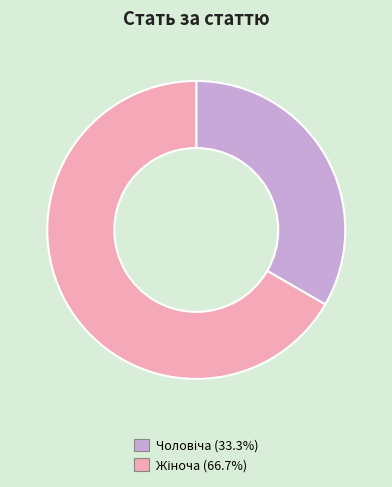

Count the number of slices in the pie.

2